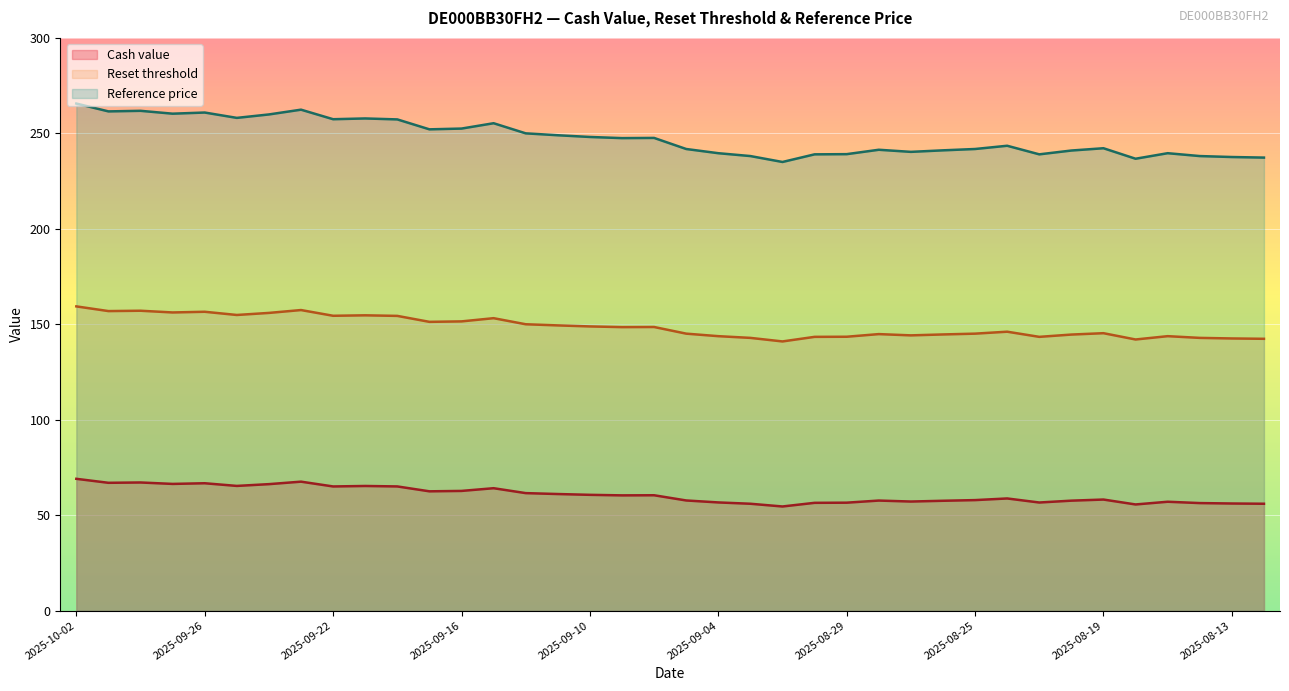

What position from the left is 2025-08-12?

38